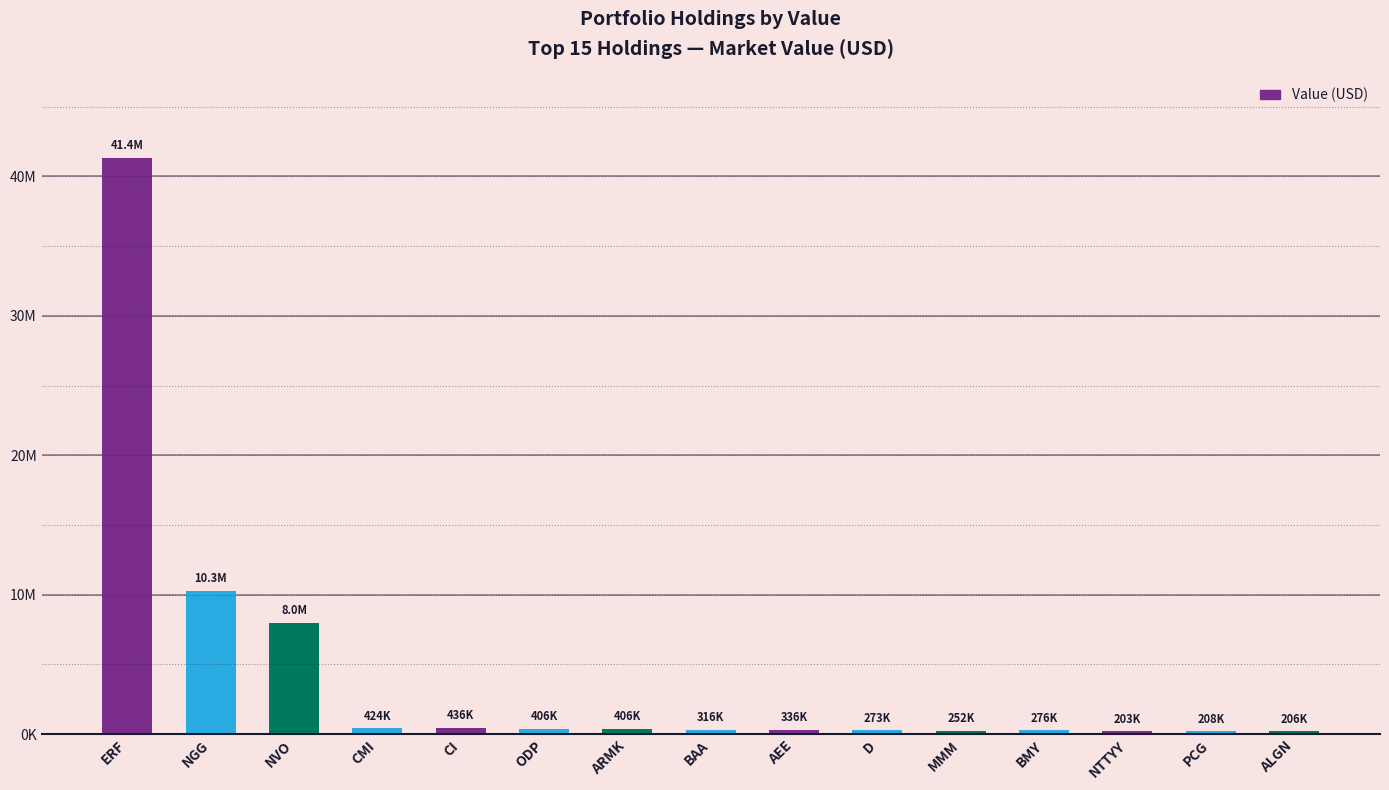

Rank the categories by value from lowest to highest.

NTTYY, ALGN, PCG, MMM, D, BMY, BAA, AEE, ODP, ARMK, CMI, CI, NVO, NGG, ERF